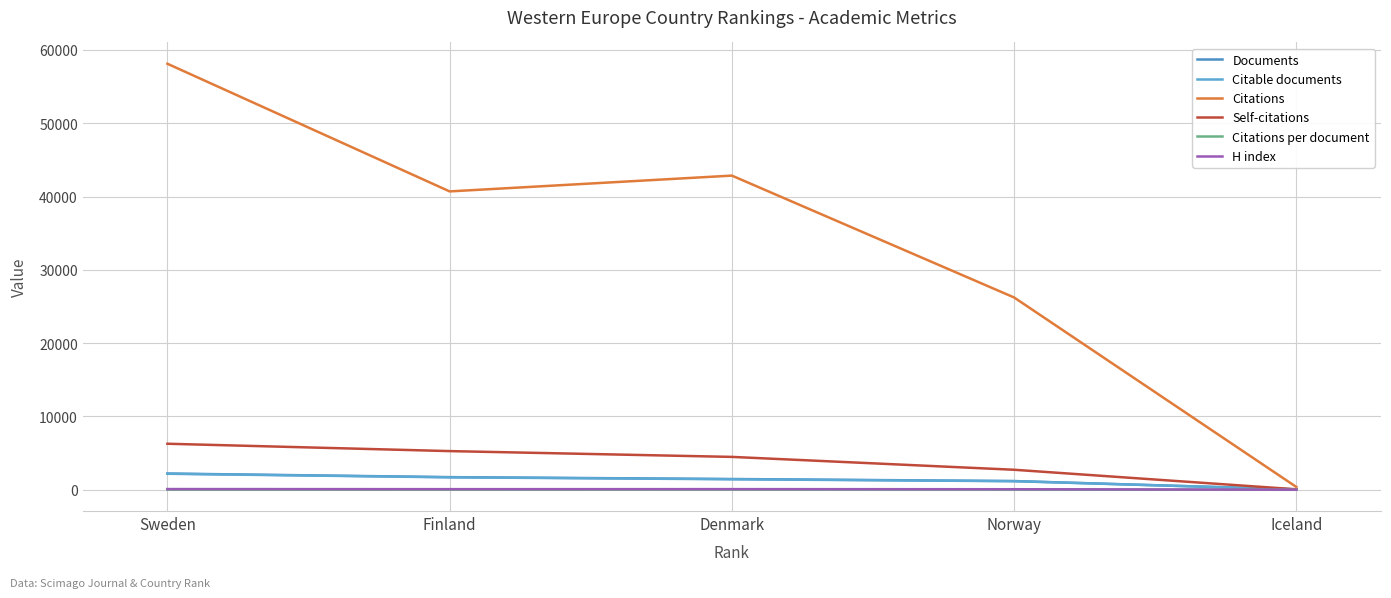

Reading left to right, extract all data points from this chart.

Documents: Sweden=2216.0	Finland=1725.0	Denmark=1469.0	Norway=1190.0	Iceland=54.0
Citable documents: Sweden=2185.0	Finland=1699.0	Denmark=1433.0	Norway=1172.0	Iceland=53.0
Citations: Sweden=58114.0	Finland=40700.0	Denmark=42855.0	Norway=26233.0	Iceland=384.0
Self-citations: Sweden=6280.0	Finland=5276.0	Denmark=4486.0	Norway=2730.0	Iceland=64.0
Citations per document: Sweden=26.2	Finland=23.6	Denmark=29.2	Norway=22.0	Iceland=7.1
H index: Sweden=99.0	Finland=86.0	Denmark=90.0	Norway=75.0	Iceland=12.0